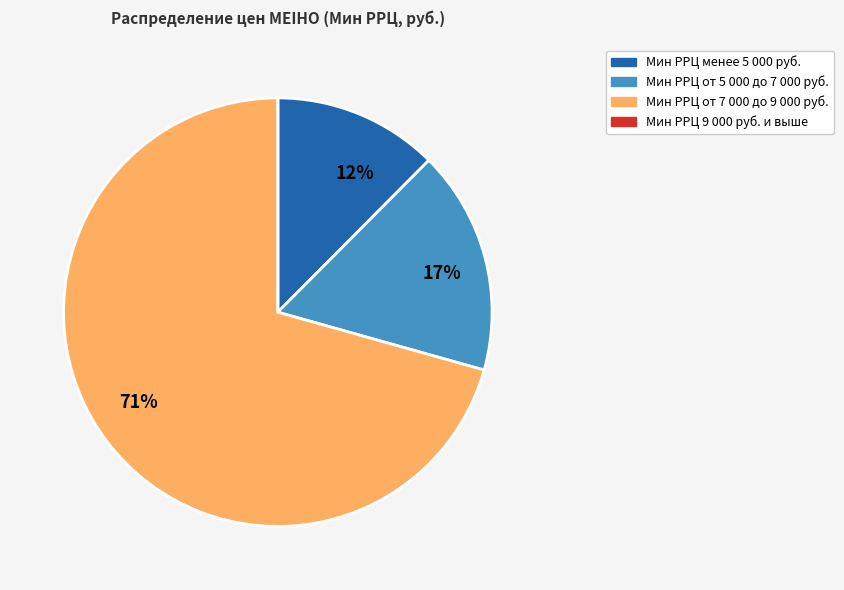

To the nearest percent, what is the average slice percentage?

25%